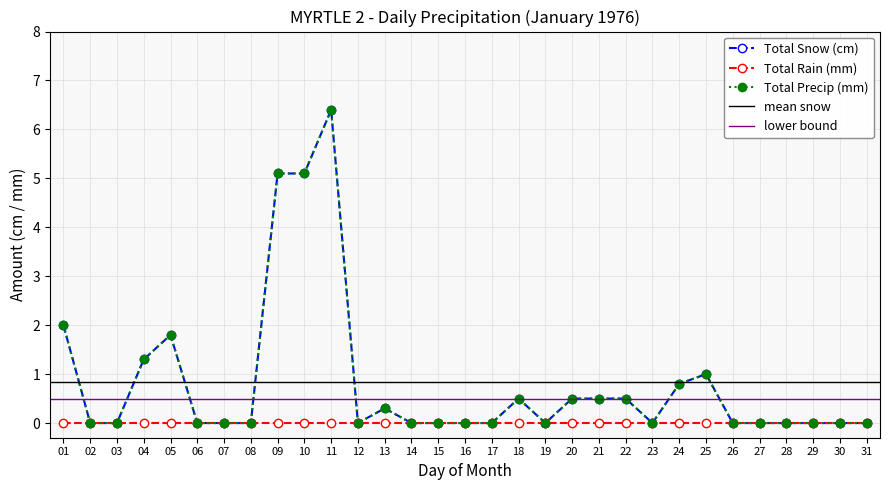

What is the difference between the Total Precip (mm) values at 01 and 04?

0.7